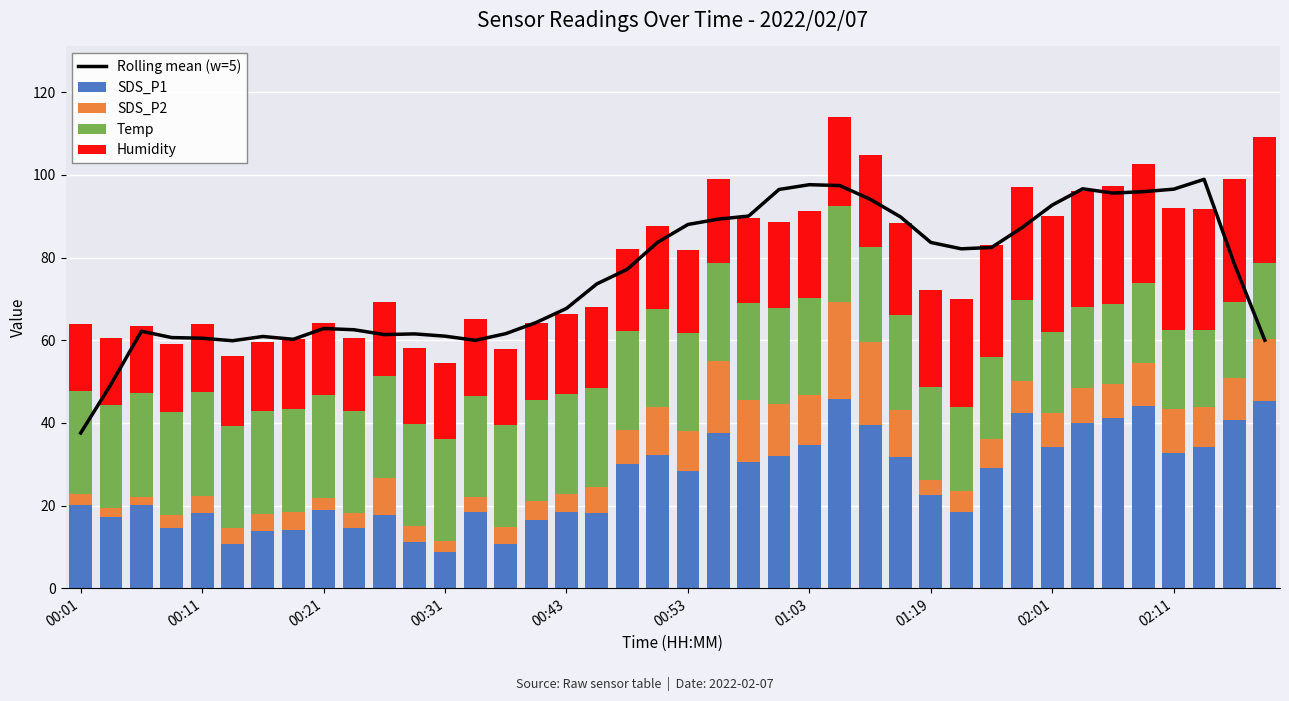

What is the value of the SDS_P1 bar at the 31st from the left?

29.1